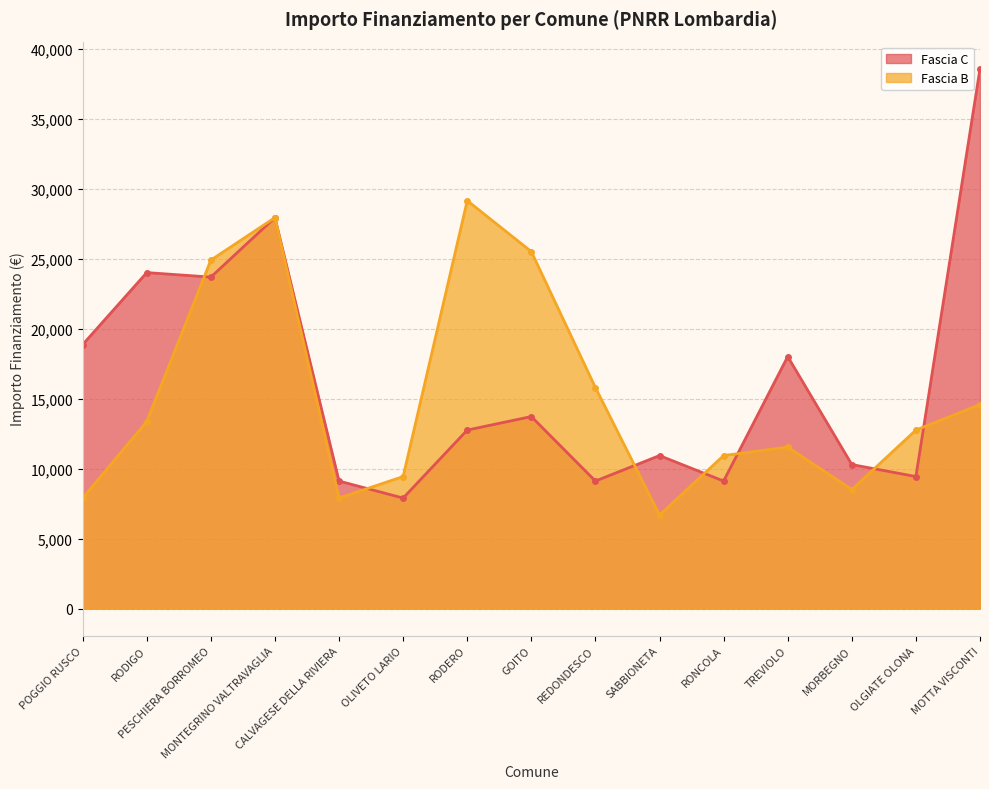

Is the value of Fascia C at OLGIATE OLONA greater than the value of Fascia B at REDONDESCO?

No